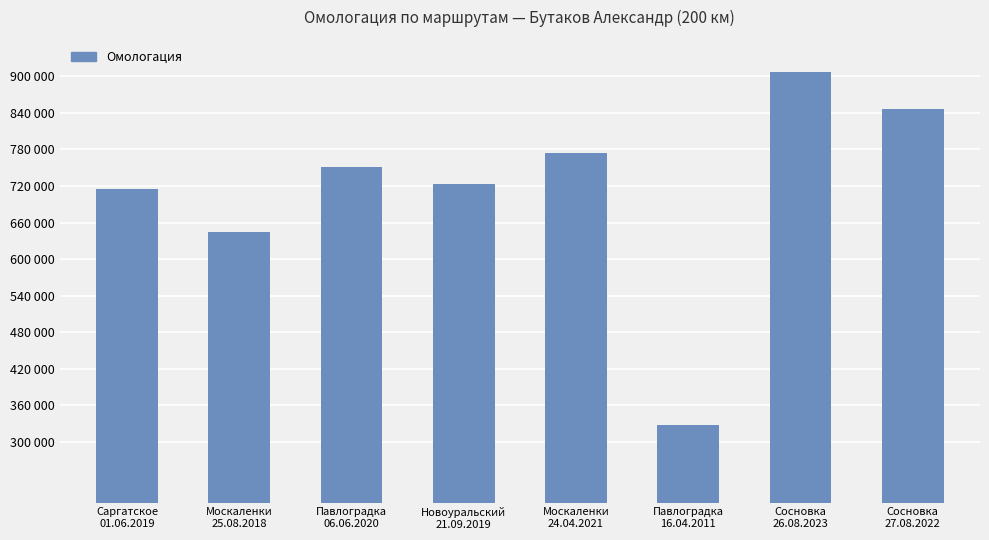

Rank the categories by value from highest to lowest.

Сосновка
26.08.2023, Сосновка
27.08.2022, Москаленки
24.04.2021, Павлоградка
06.06.2020, Новоуральский
21.09.2019, Саргатское
01.06.2019, Москаленки
25.08.2018, Павлоградка
16.04.2011